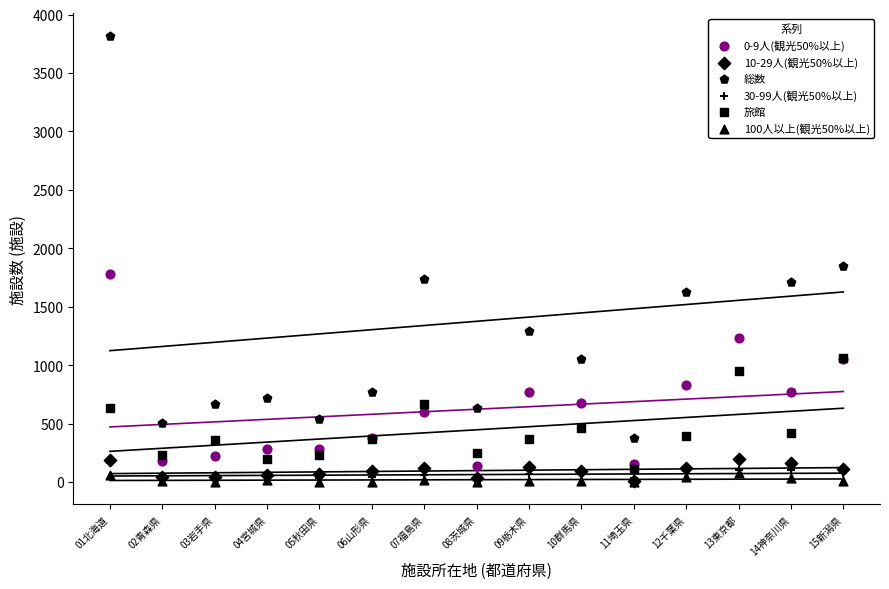

At how many categories does at least one series exceed 425?

14